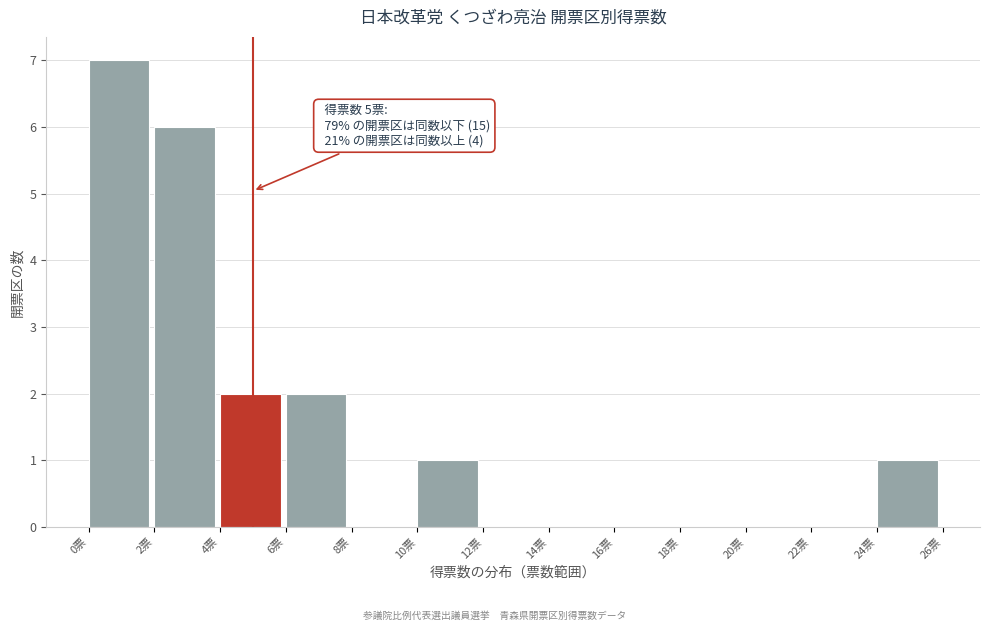

Over which range of the x-axis is the bar tallest?

0 to 2